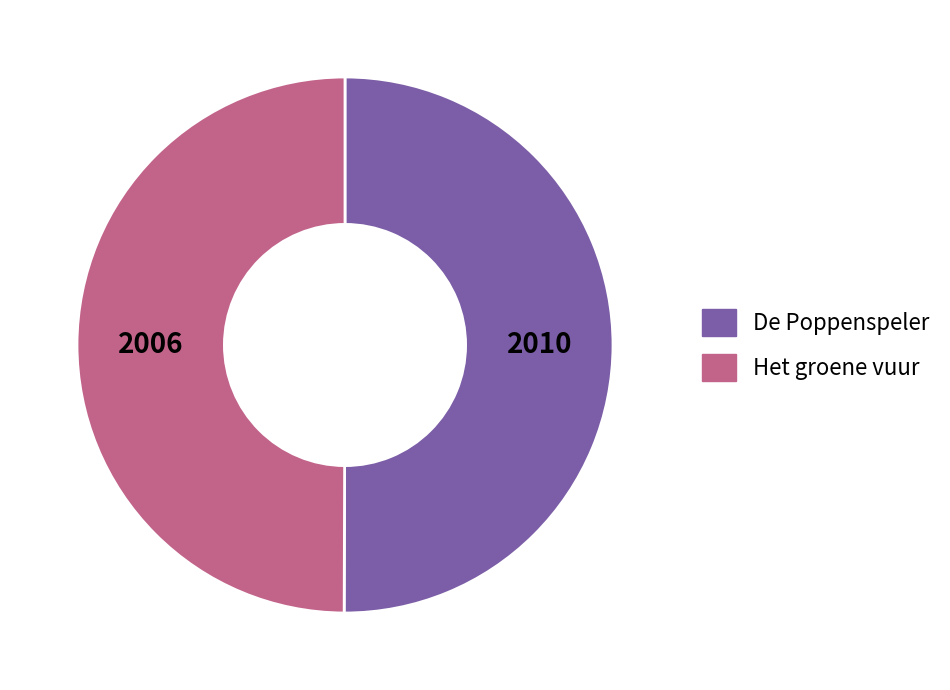

How many segments does this pie chart have?

2